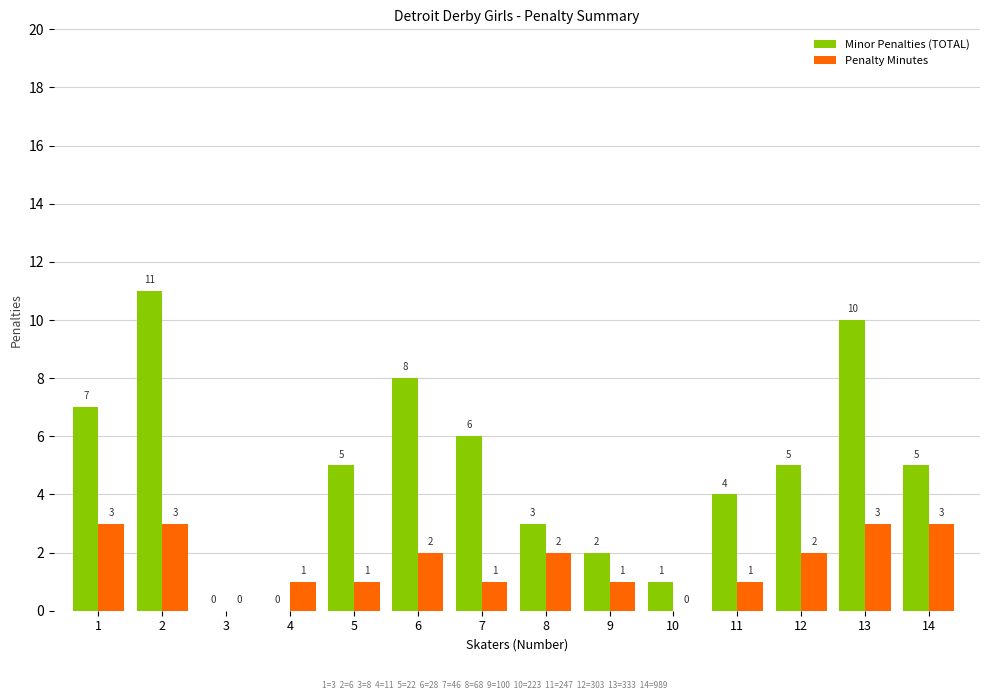

The Minor Penalties (TOTAL) series shows 3 at 8. True or false?

True